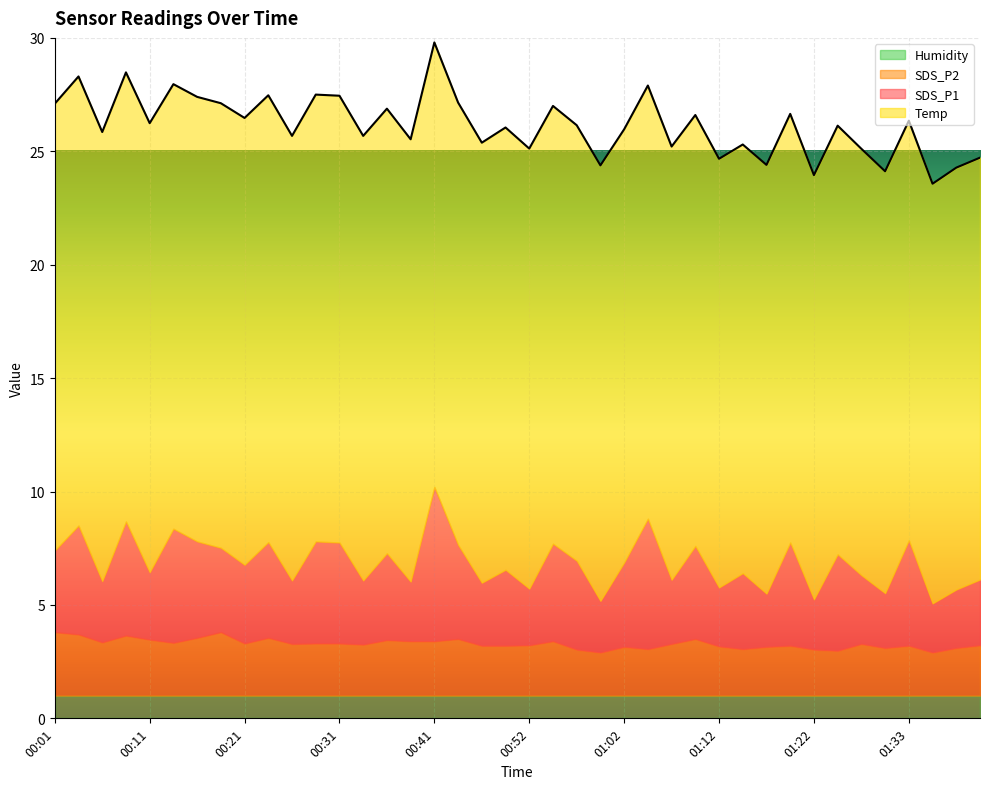

What is the smallest value displayed?

1.0